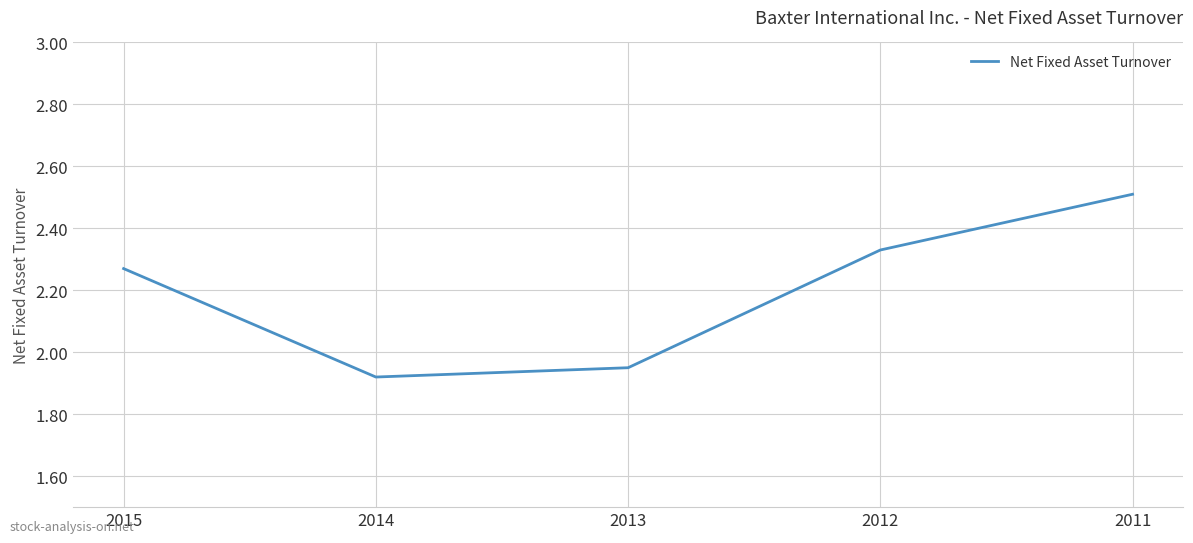

Where is the data nearest to the value 2?

2013